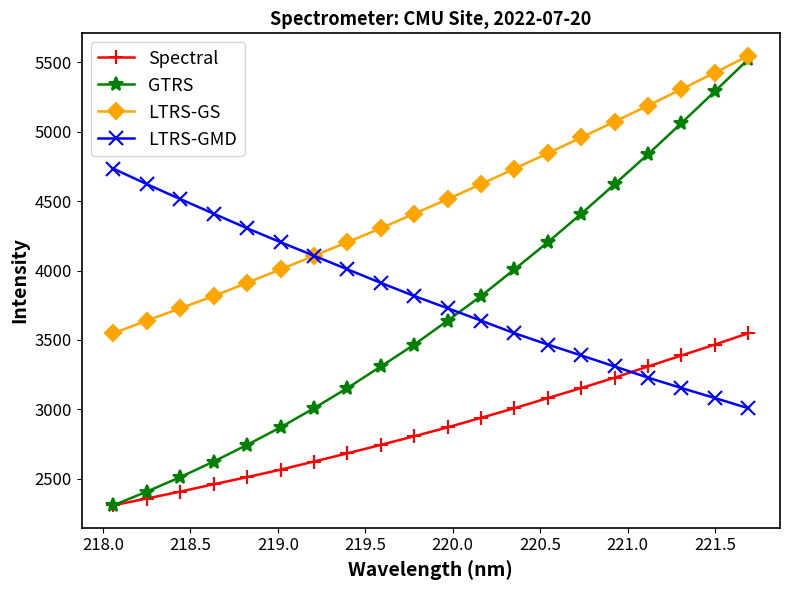

Which series has the largest total across all categories?

LTRS-GS